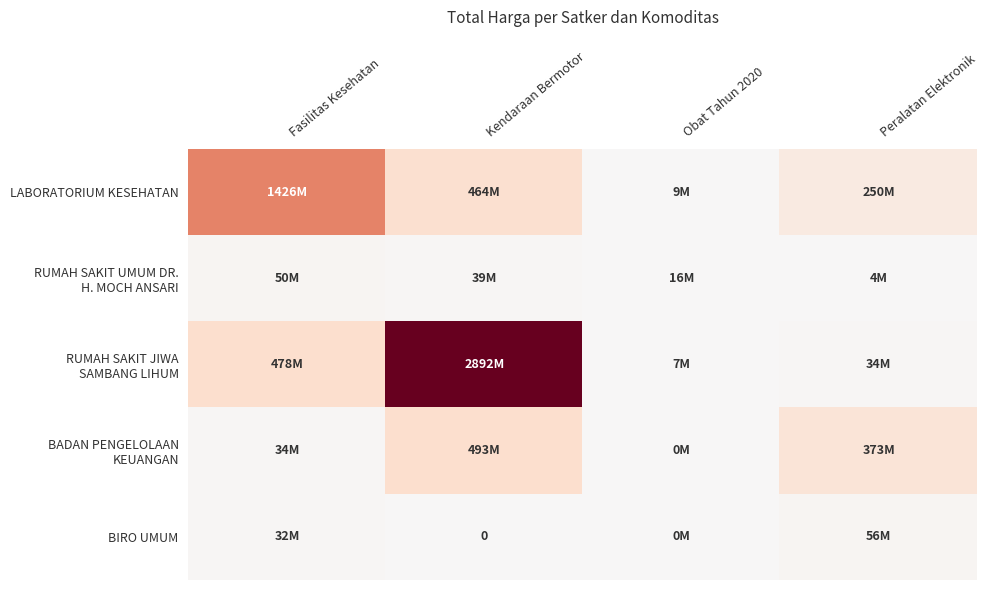

What is the difference between the highest and lowest values at Obat Tahun 2020?

15435960